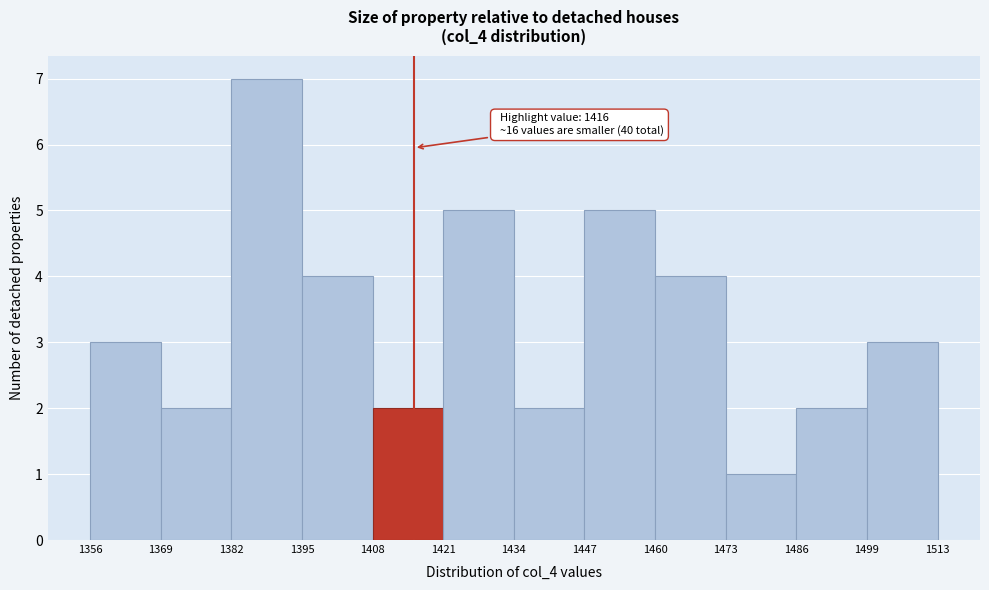

Which range on the x-axis has the tallest bar?

1382 to 1395